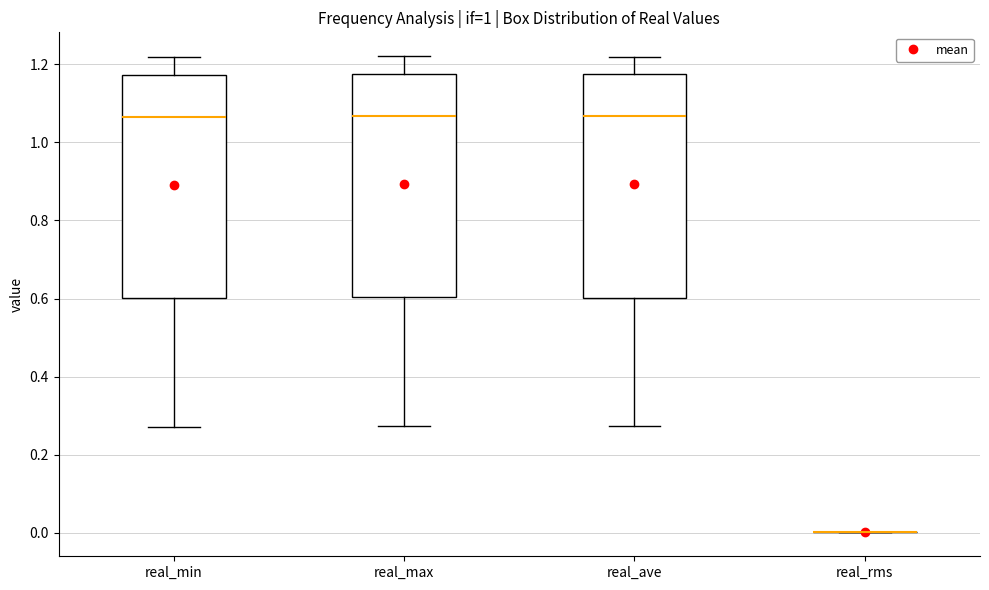

Reading left to right, transcribe this box plot: for each box, give where its median line is, the range the box spans, and where its two whiskers end, as read against the y-axis. The values are not printed on the chart, so give them approximately, as read against the axis.

real_min: median 1.06, box 0.60 to 1.18, whiskers 0.28 to 1.22
real_max: median 1.06, box 0.60 to 1.18, whiskers 0.28 to 1.22
real_ave: median 1.06, box 0.60 to 1.18, whiskers 0.28 to 1.22
real_rms: box collapsed to a line at 0.00, whiskers 0.00 to 0.00